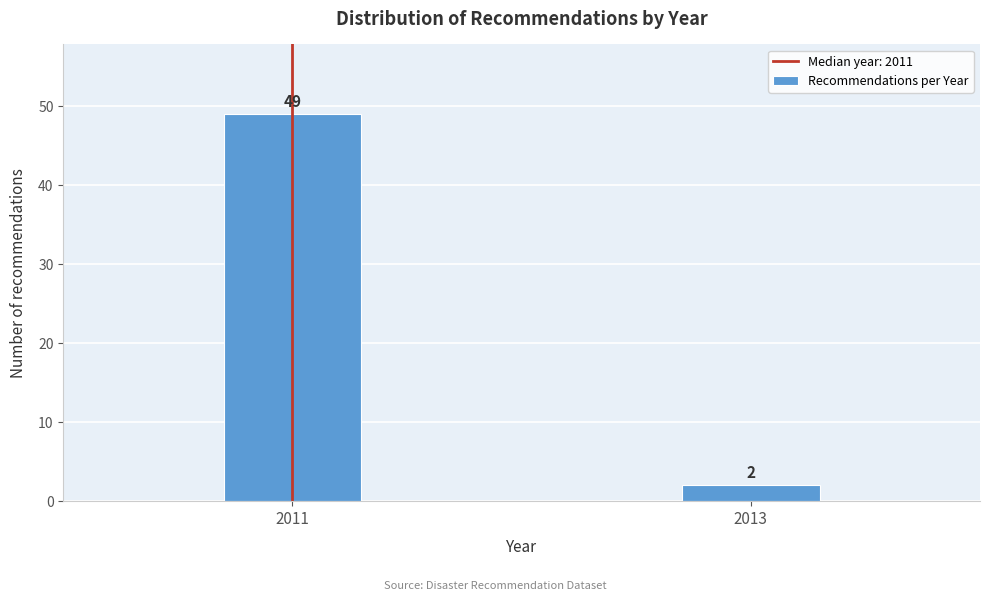

Reading right to left, transcribe all the data shown in this chart.

2	49